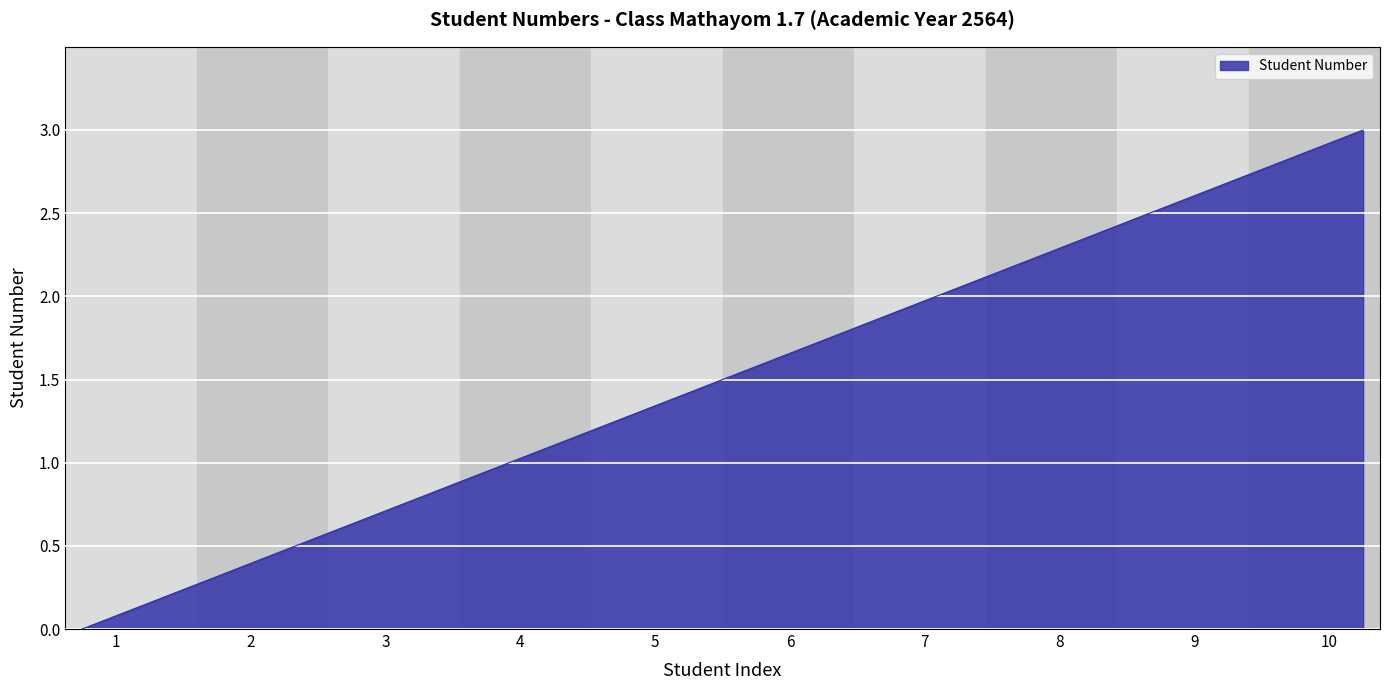

What is the greatest value displayed?

3.0